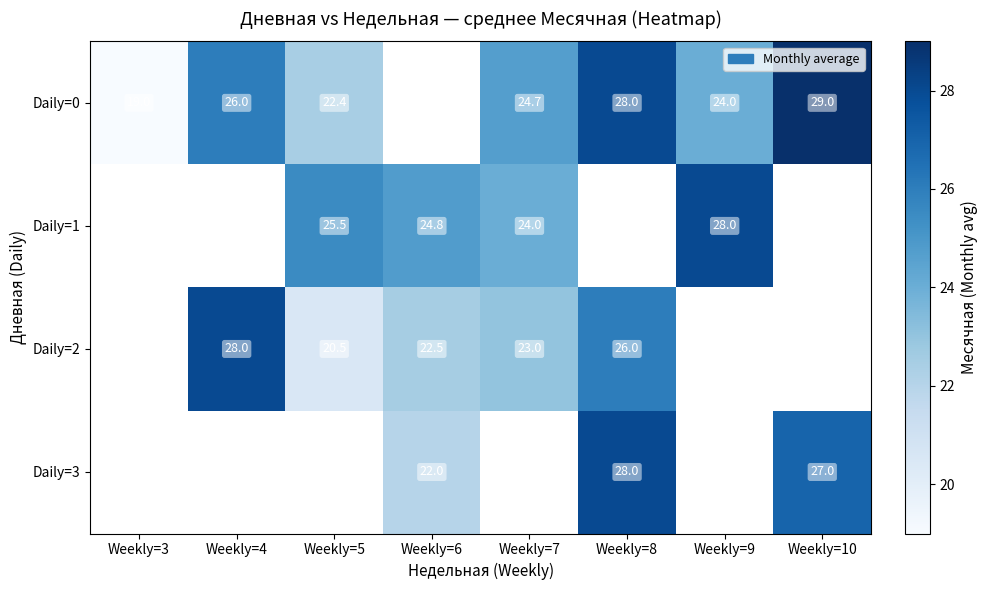

At how many categories does at least one series exceed 21?

7